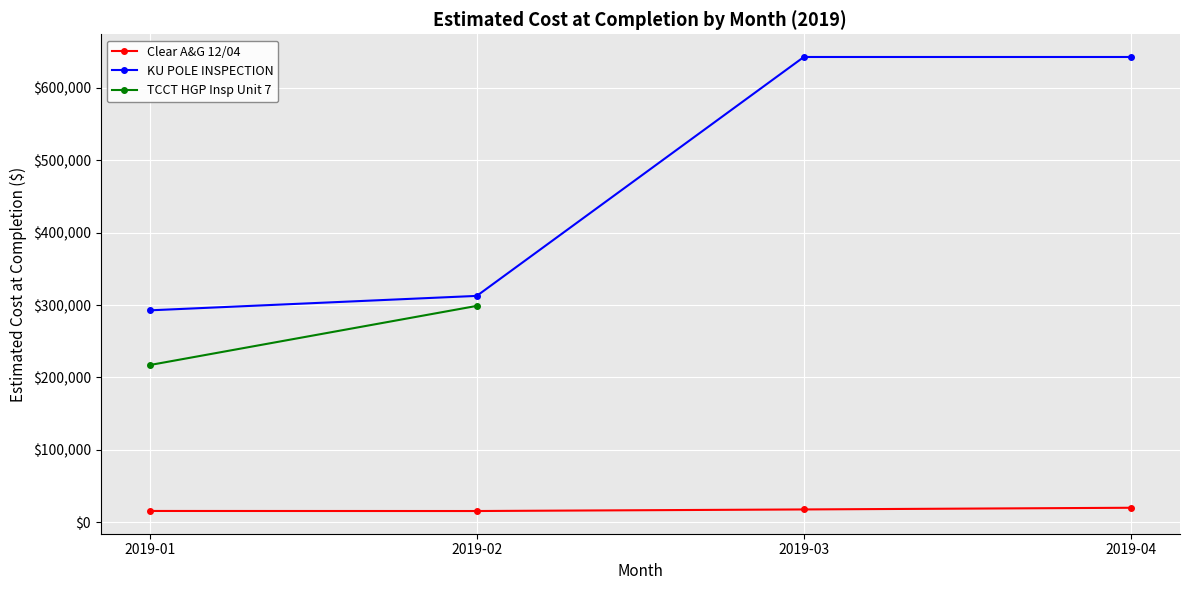

What is the value of the KU POLE INSPECTION point at the 3rd from the left?

642866.0